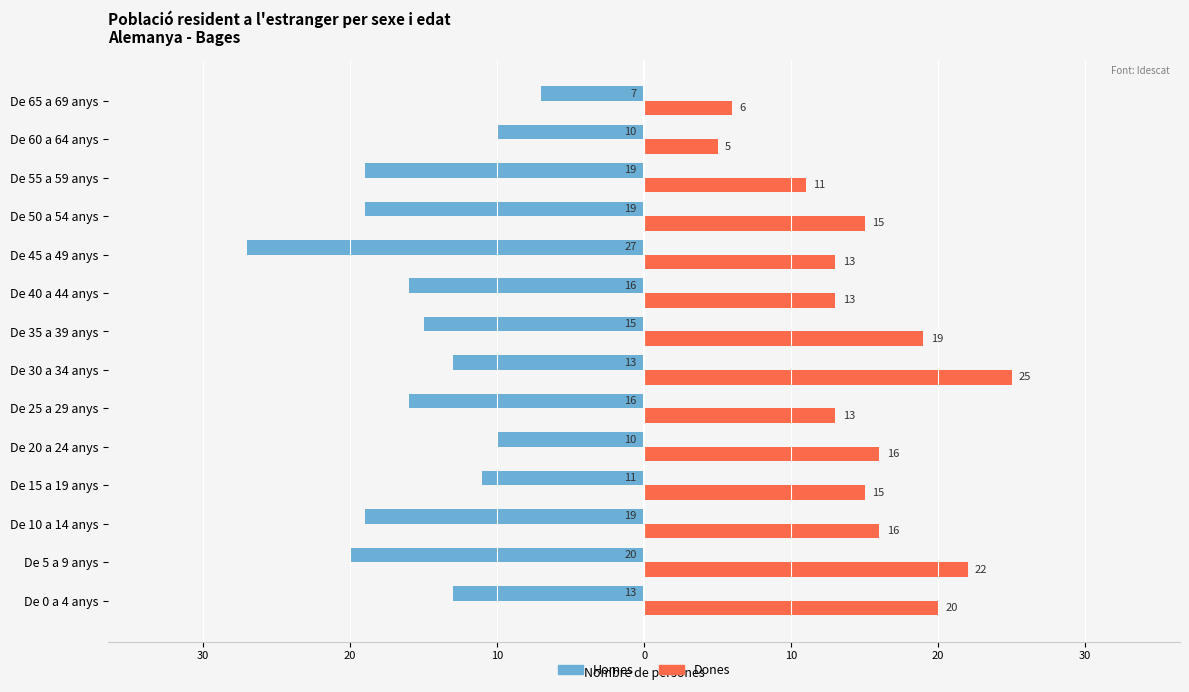

Reading left to right, transcribe all the data shown in this chart.

Homes: -13	-20	-19	-11	-10	-16	-13	-15	-16	-27	-19	-19	-10	-7
Dones: 20	22	16	15	16	13	25	19	13	13	15	11	5	6